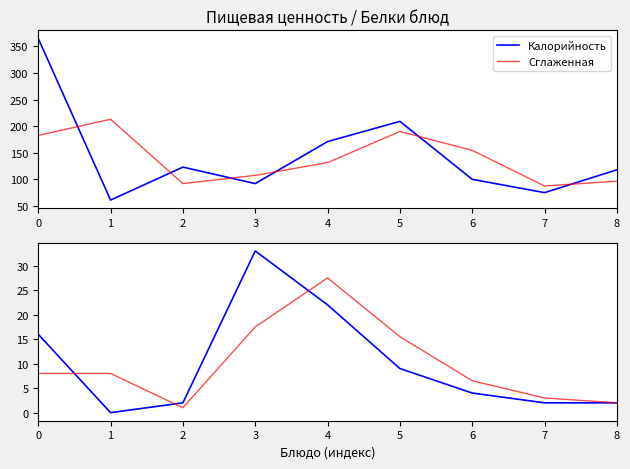

The value of Калорийность at 6 is 65.7. True or false?

False